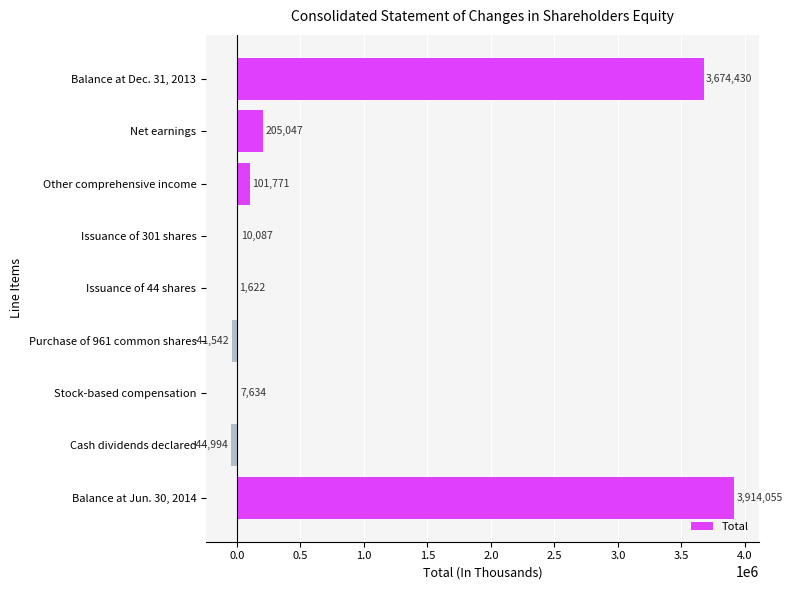

Where is the data nearest to the value 1934530?

Net earnings